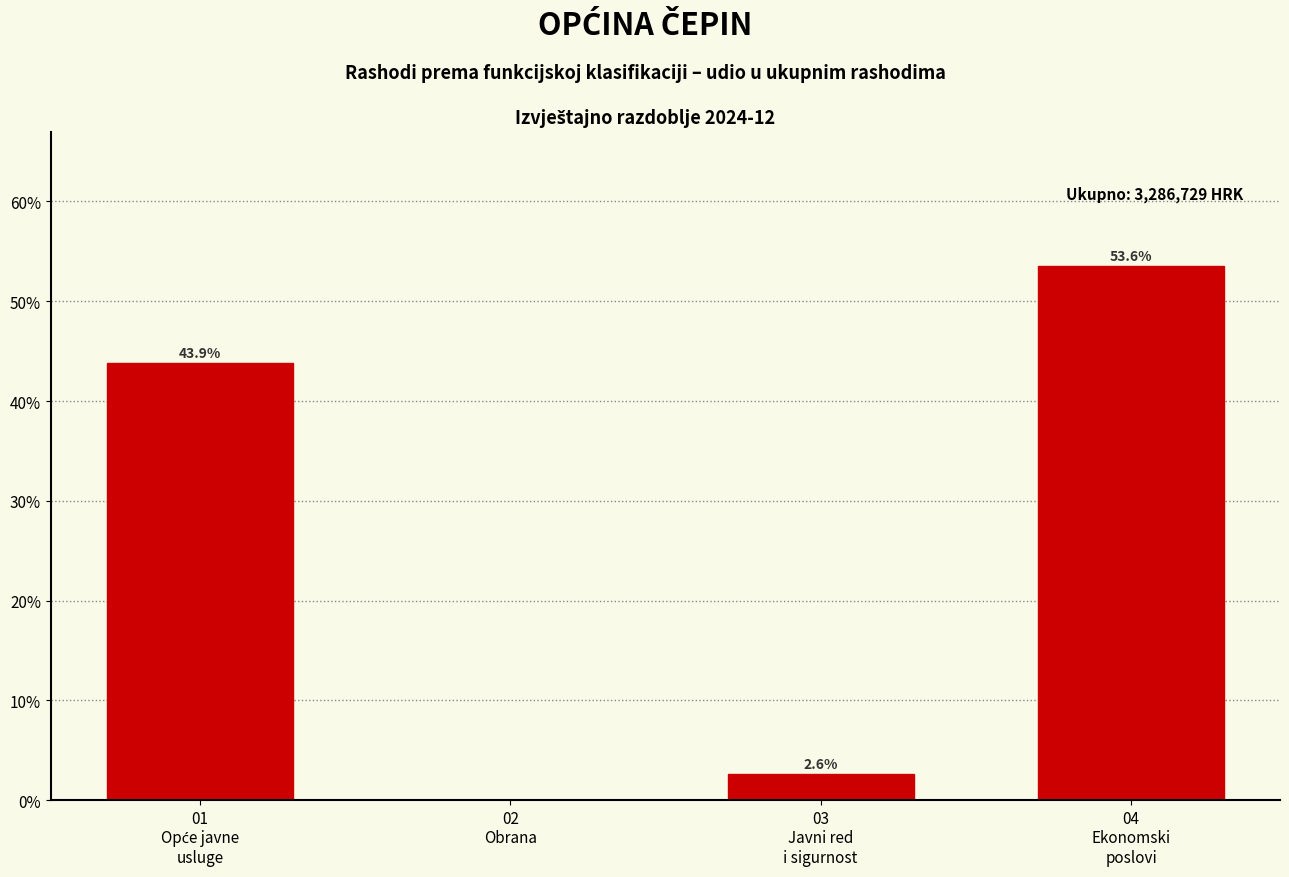

What is the maximum value shown in the chart?

53.6